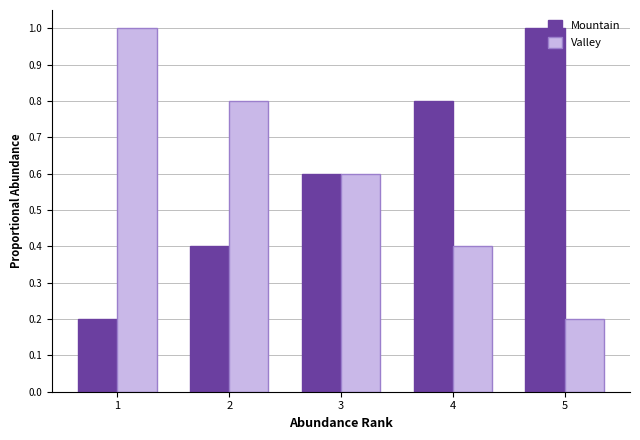

What is the spread (max minus min) of values at 2?

0.4